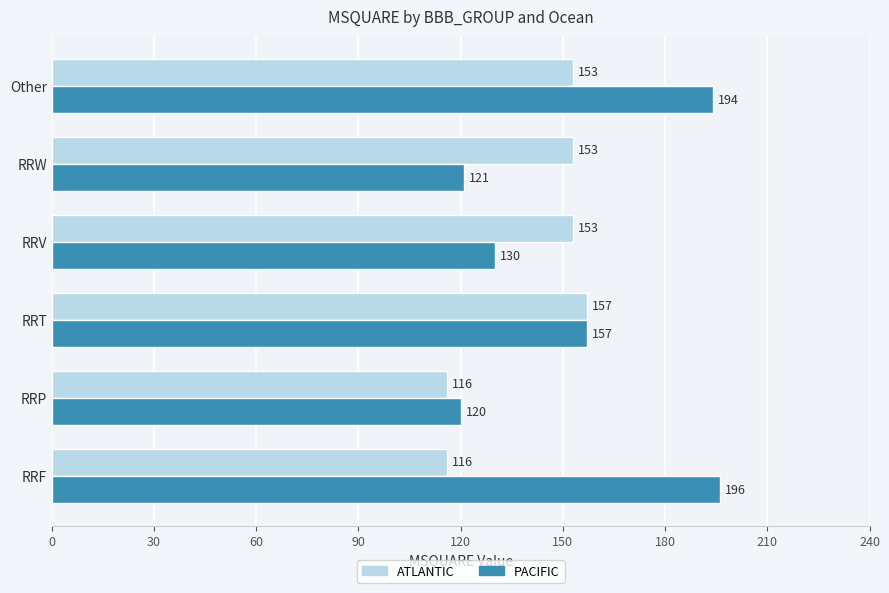

Where is PACIFIC nearest to the value 158?

RRT